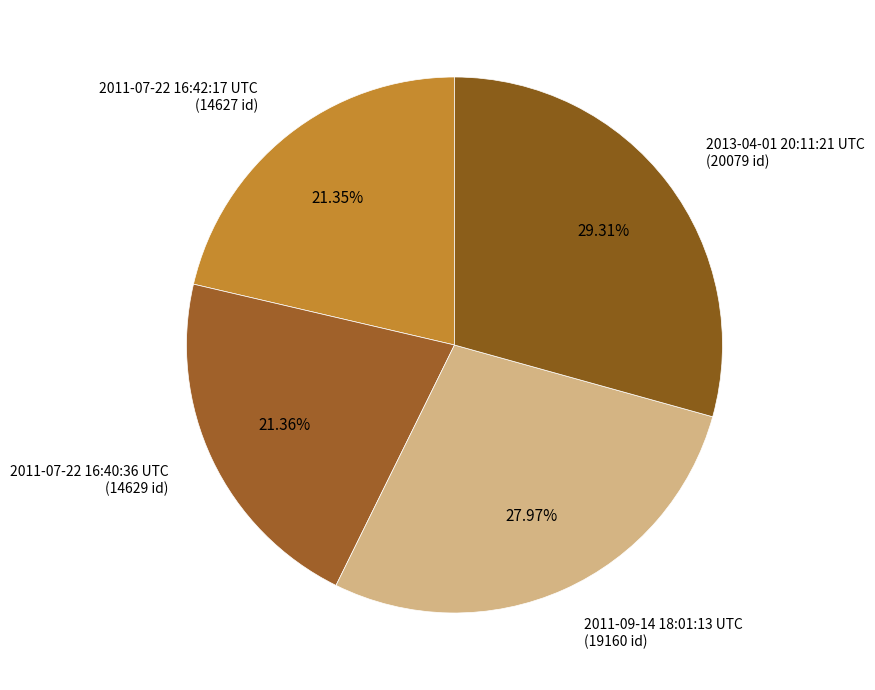

Between 2011-07-22 16:40:36 UTC and 2013-04-01 20:11:21 UTC, which is larger?

2013-04-01 20:11:21 UTC